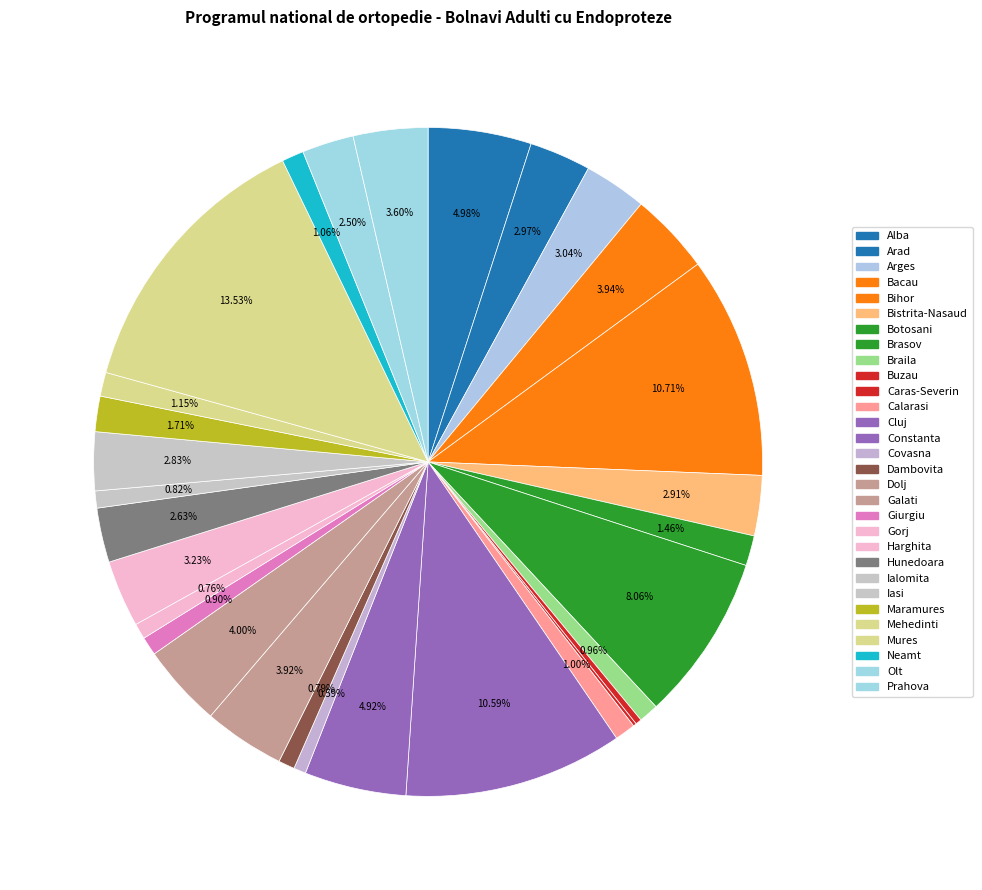

To the nearest percent, what is the difference between the Galati and Caras-Severin slice percentages?

4%